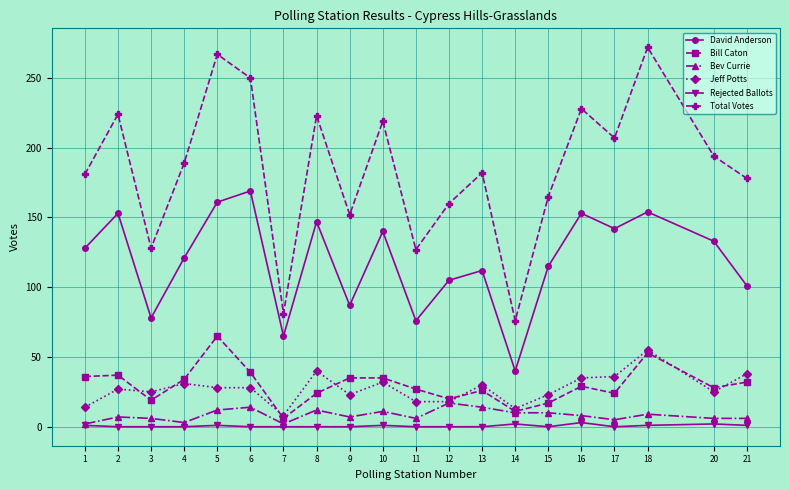

True or false: Bev Currie and David Anderson cross at least once.

False